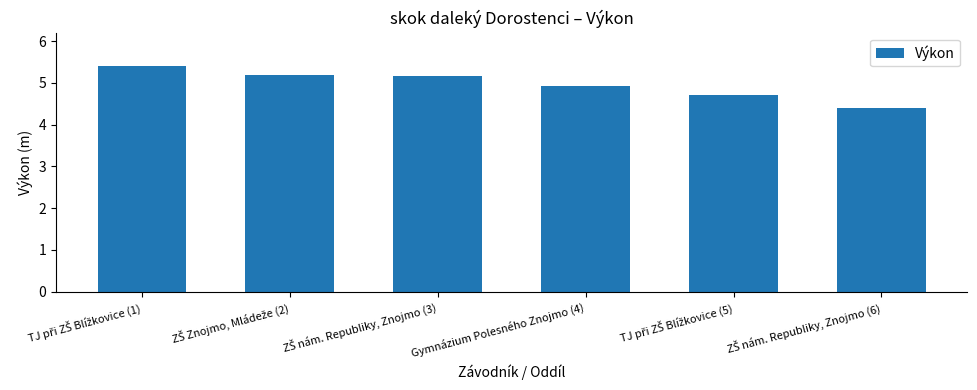

Count the number of values greater than 5.

3